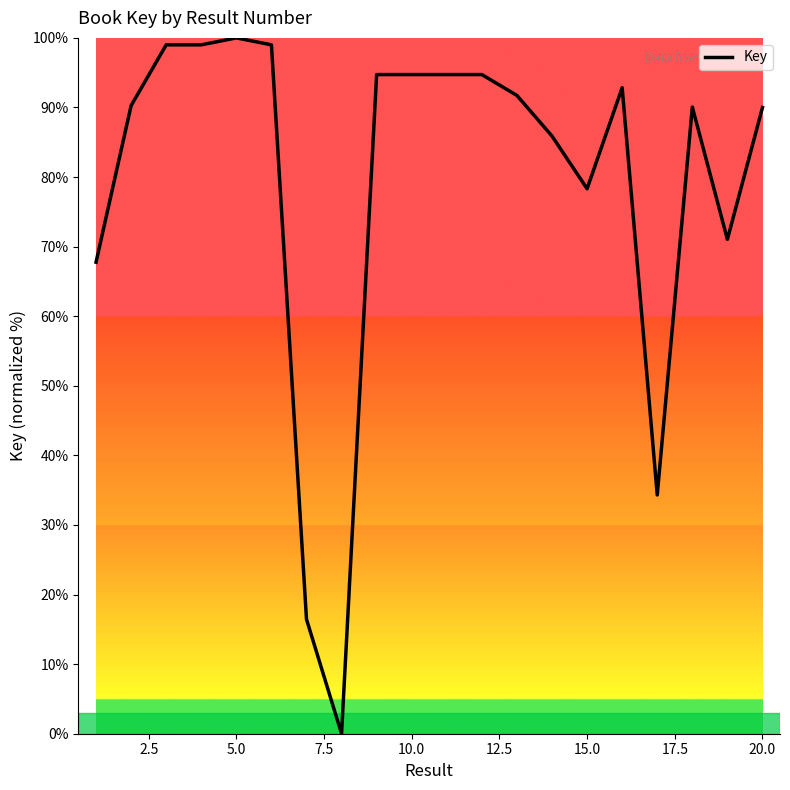

What is the difference between the maximum and minimum values?

100.0